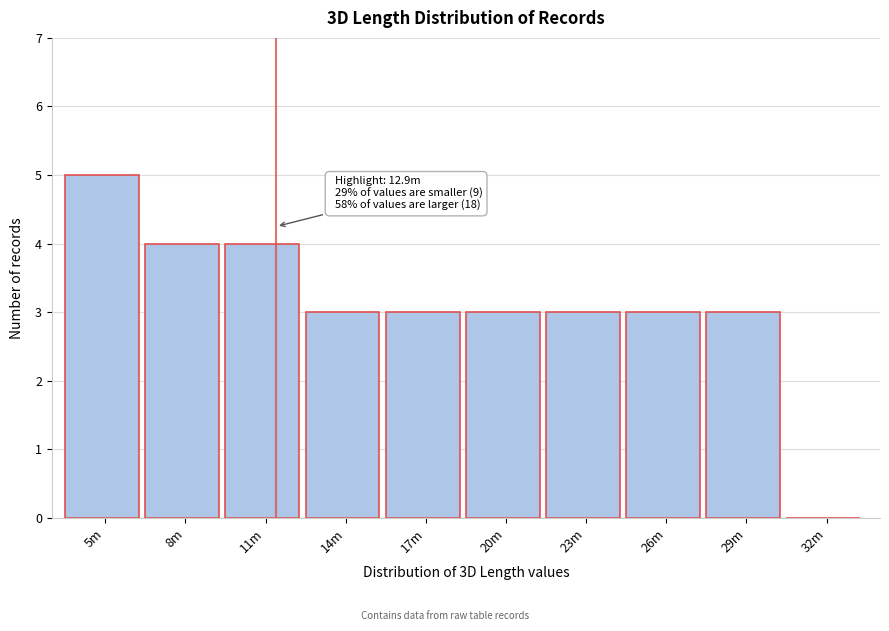

Reading left to right, list all the values displayed in this chart.

5m=5	8m=4	11m=4	14m=3	17m=3	20m=3	23m=3	26m=3	29m=3	32m=0